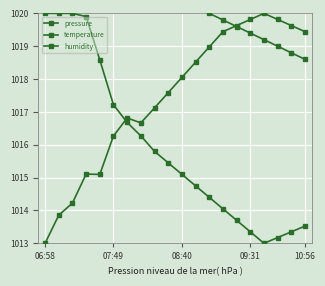

What is the difference between the temperature values at 16 and 08:40?

5.8